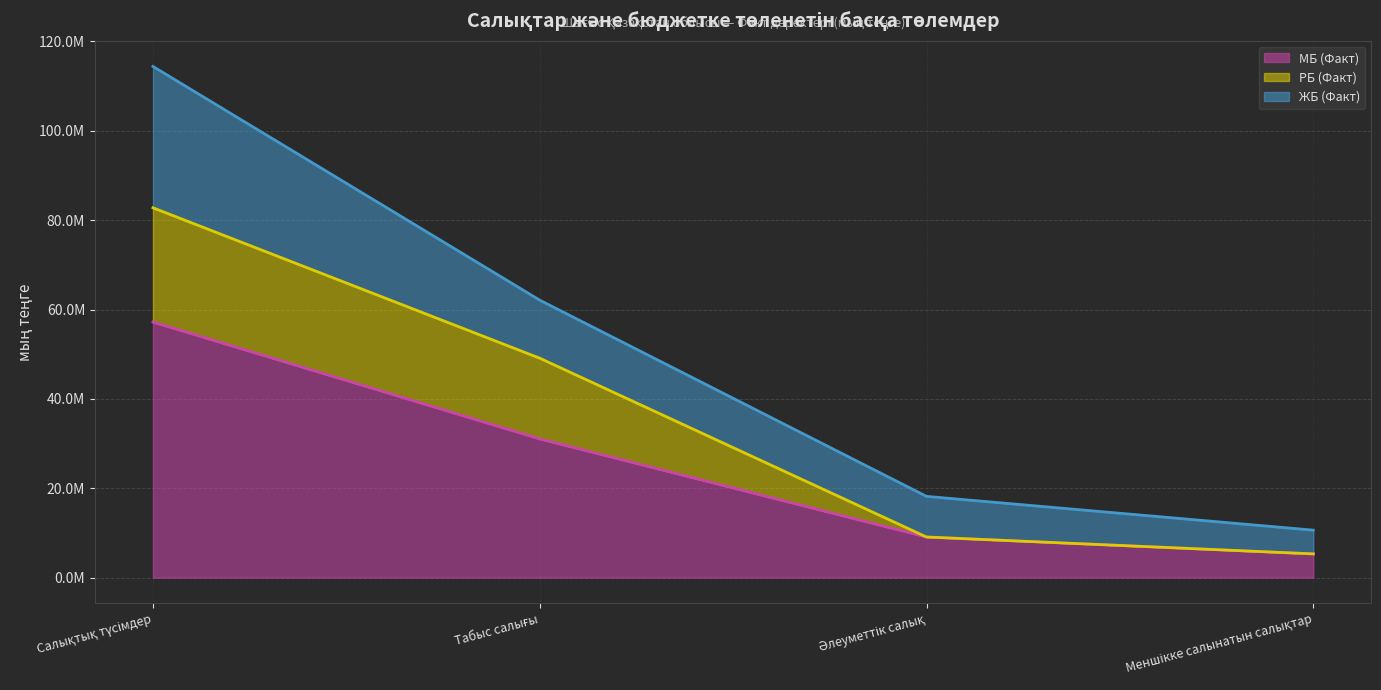

What is the value of the МБ (Факт) (line) point at the 3rd from the left?

9094570